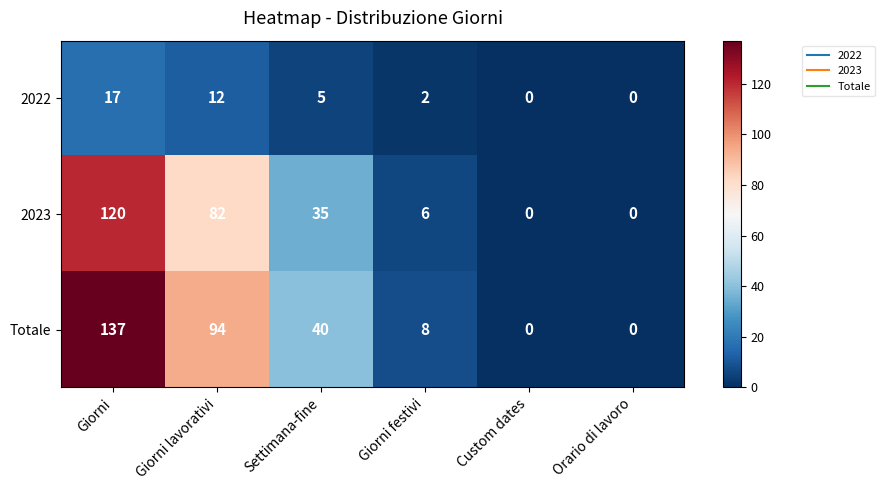

Reading left to right, transcribe all the data shown in this chart.

2022: 17	12	5	2	0	0
2023: 120	82	35	6	0	0
Totale: 137	94	40	8	0	0